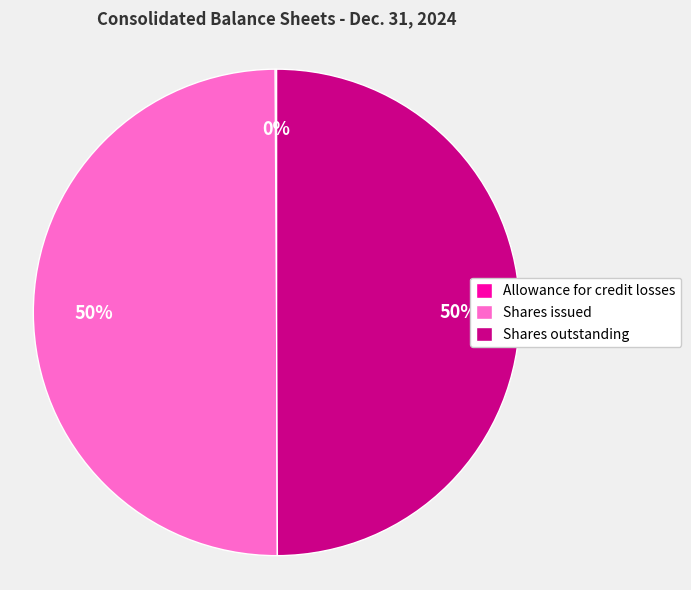

Is the sum of Shares issued and Shares outstanding greater than half?

Yes